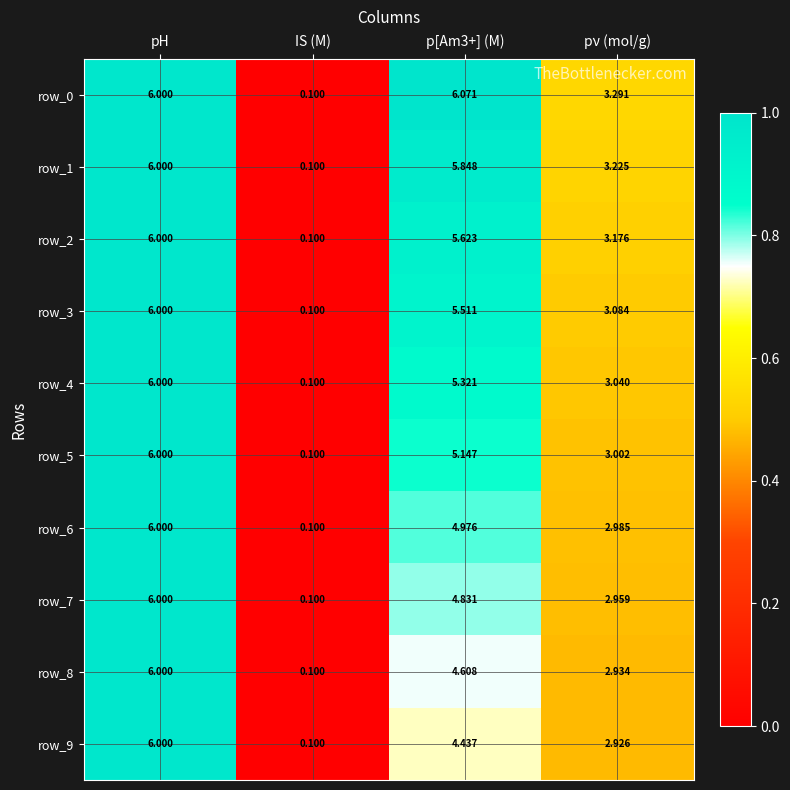

Is the value of row_4 at IS (M) greater than the value of row_8 at pH?

No